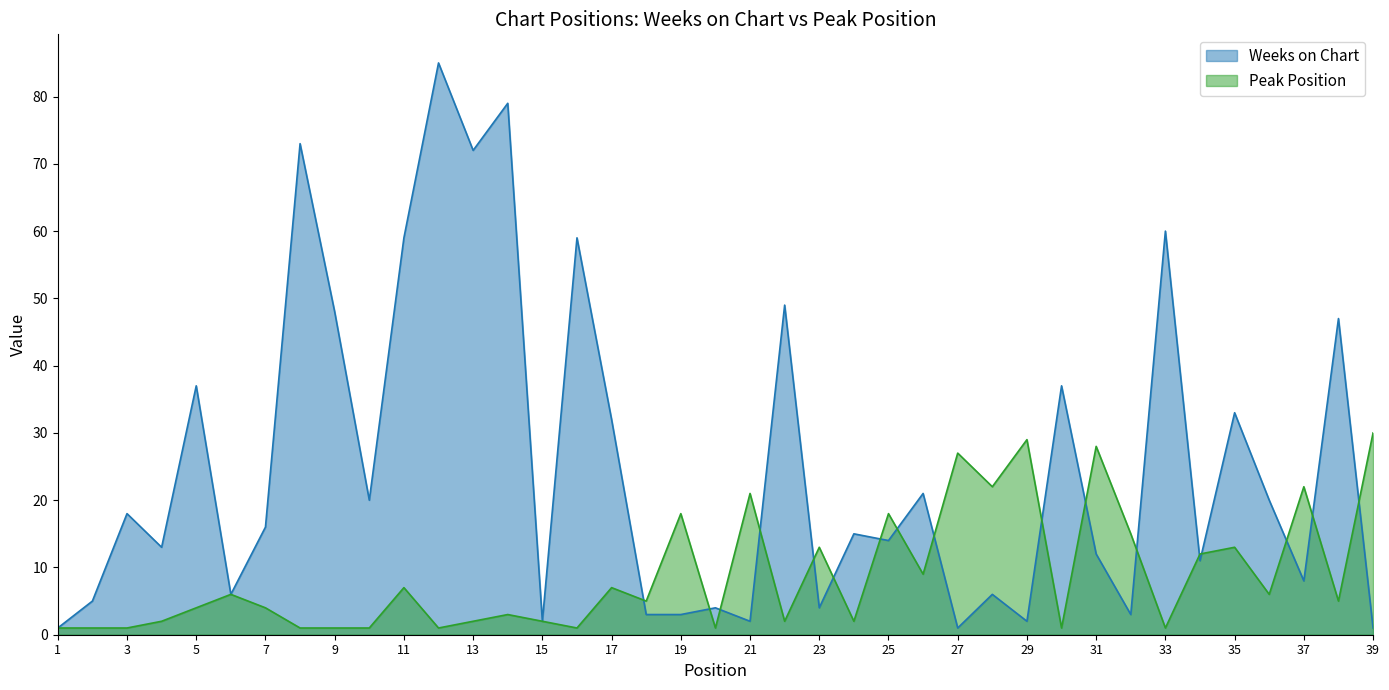

Which series has the widest spread of values?

Weeks on Chart